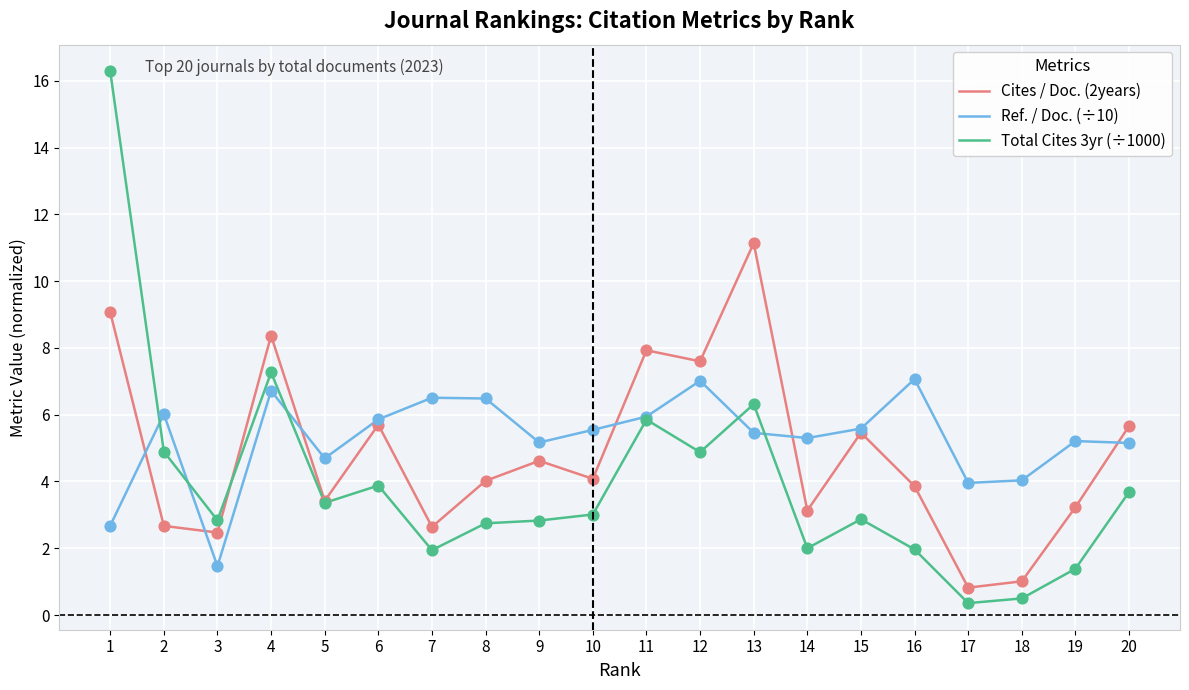

Is the value of Total Cites 3yr (÷1000) at 6 greater than the value of Ref. / Doc. (÷10) at 6?

No